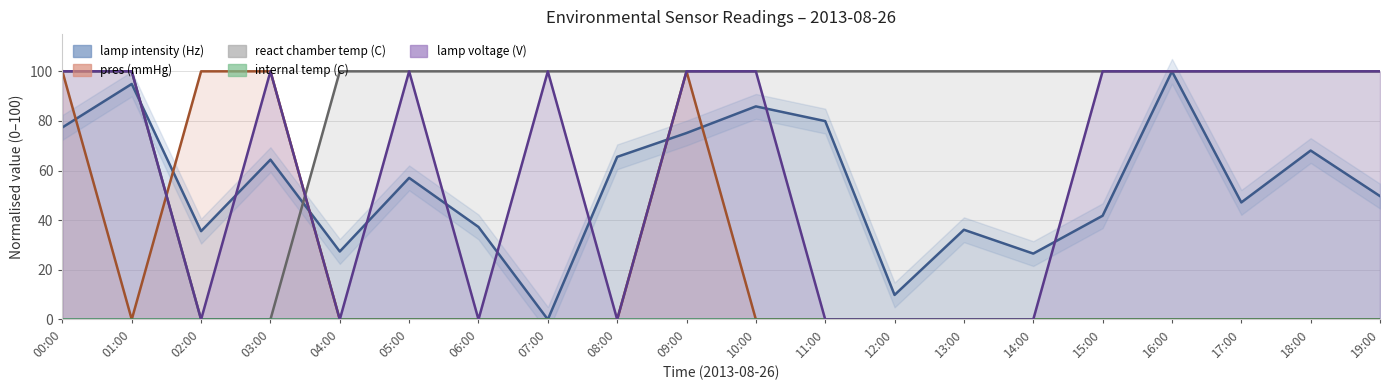

How many times do pres (mmHg) and lamp intensity (Hz) cross each other?

5